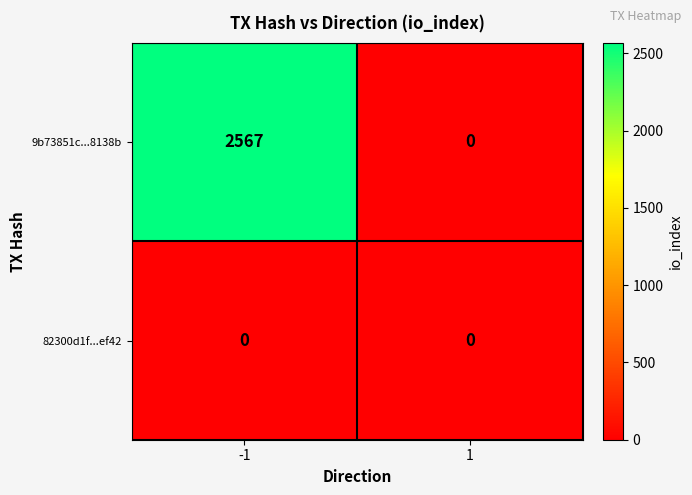

List the series in order of their overall mean, highest first.

9b73851c...8138b, 82300d1f...ef42